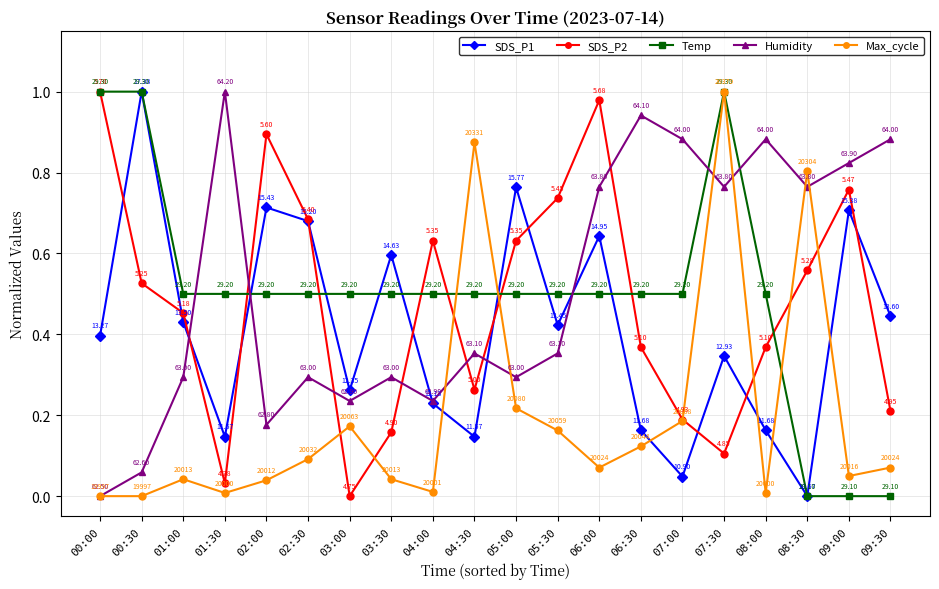

How many interior local valleys does the Humidity series have?

6